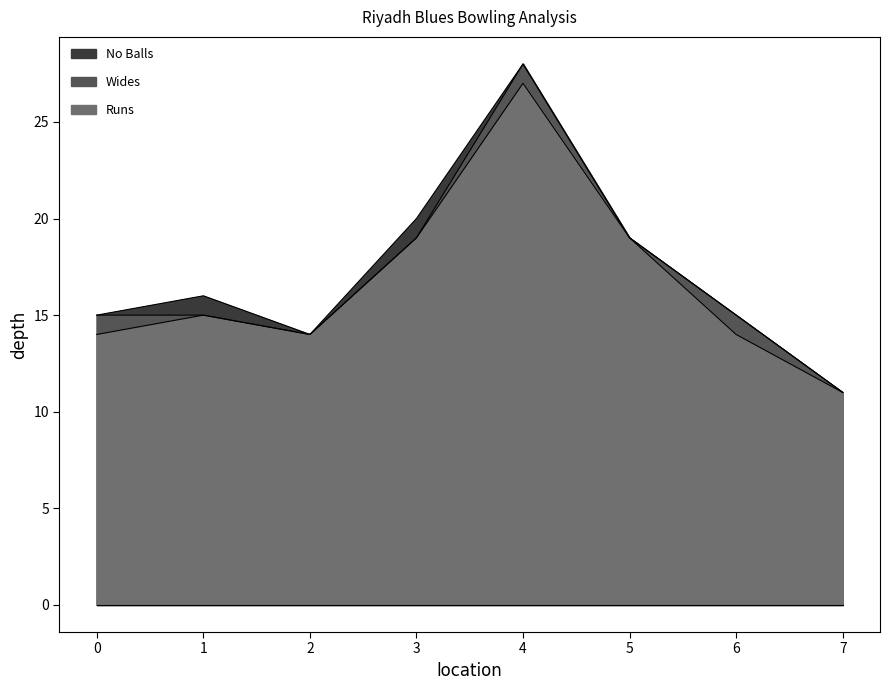

Reading right to left, list all the values displayed in this chart.

Runs: Sadiq Mohammed Rafiq=11	Muhammad Naseeruddin=14	Mohammad Fayaz=19	Shakeel Sadiq Mohammed Abdul=27	Himayath Khader=19	Farhaan Khan=14	Mohammed Omer=15	Talal Shahab=14
Wides: Sadiq Mohammed Rafiq=0	Muhammad Naseeruddin=1	Mohammad Fayaz=0	Shakeel Sadiq Mohammed Abdul=1	Himayath Khader=0	Farhaan Khan=0	Mohammed Omer=0	Talal Shahab=1
No Balls: Sadiq Mohammed Rafiq=0	Muhammad Naseeruddin=0	Mohammad Fayaz=0	Shakeel Sadiq Mohammed Abdul=0	Himayath Khader=1	Farhaan Khan=0	Mohammed Omer=1	Talal Shahab=0